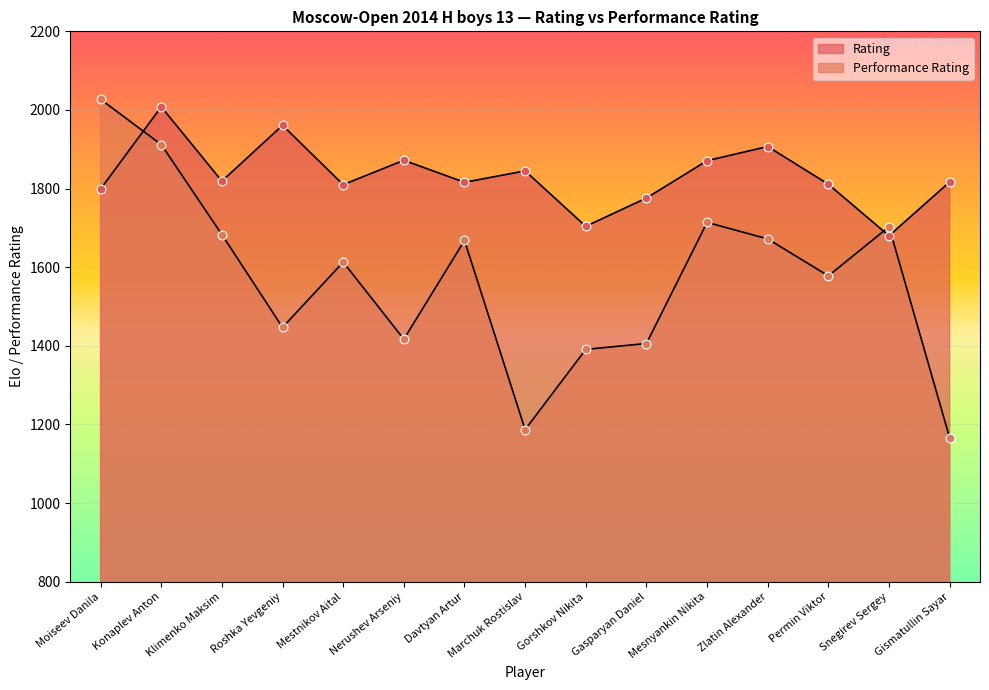

Which series has the largest total across all categories?

Rating